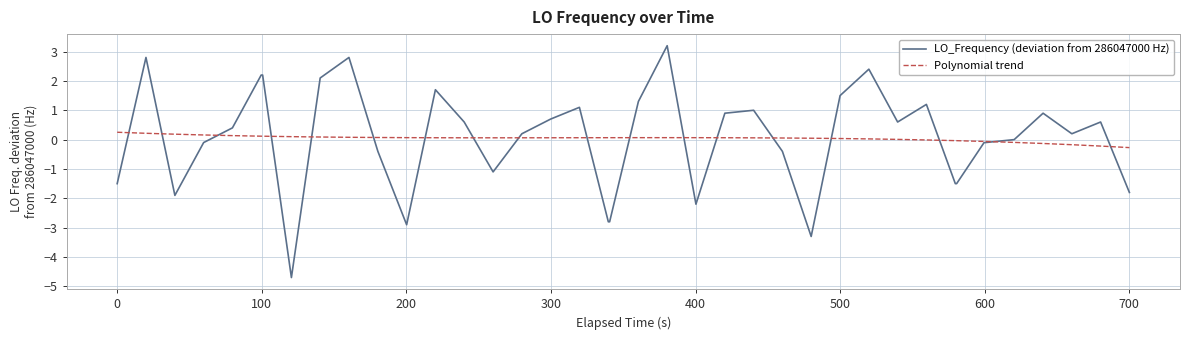

What is the minimum value shown in the chart?

-4.7